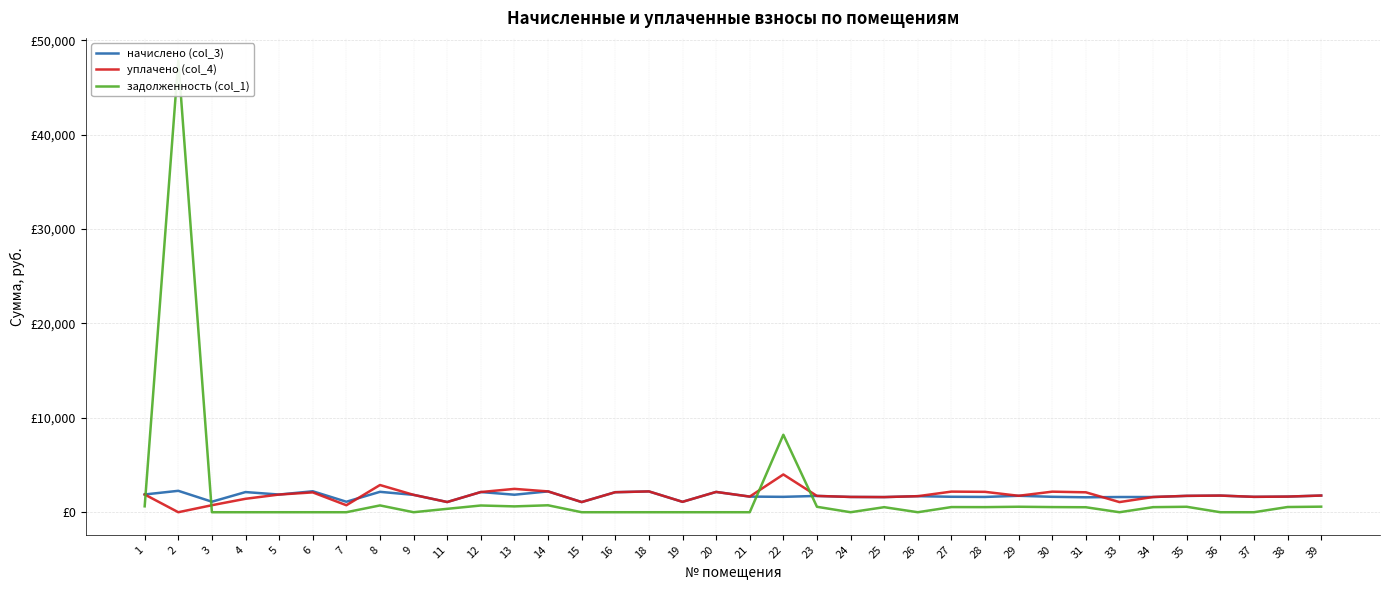

At how many categories does at least one series exceed 21531?

1